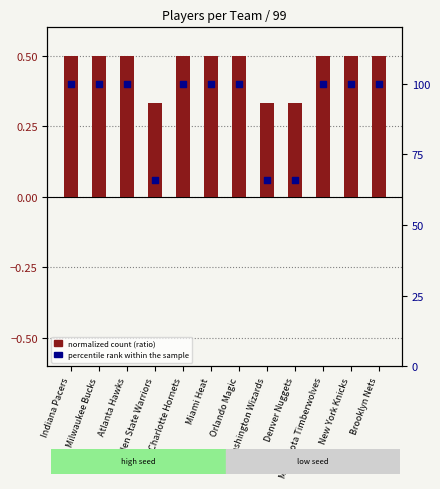

What is the total value across all series at Denver Nuggets?

66.3